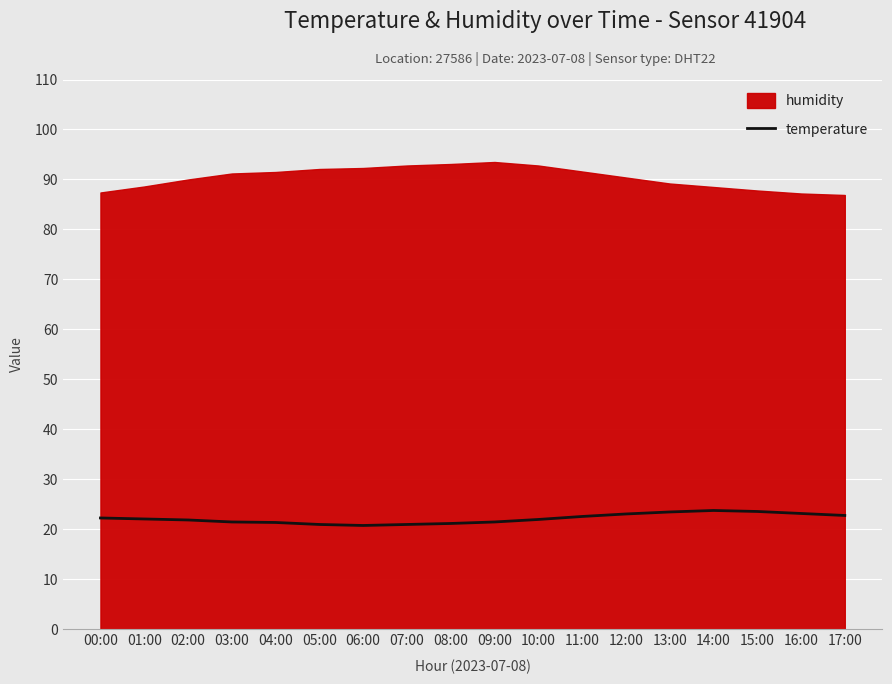

Is it true that temperature equals 38.0 at 17:00?

False